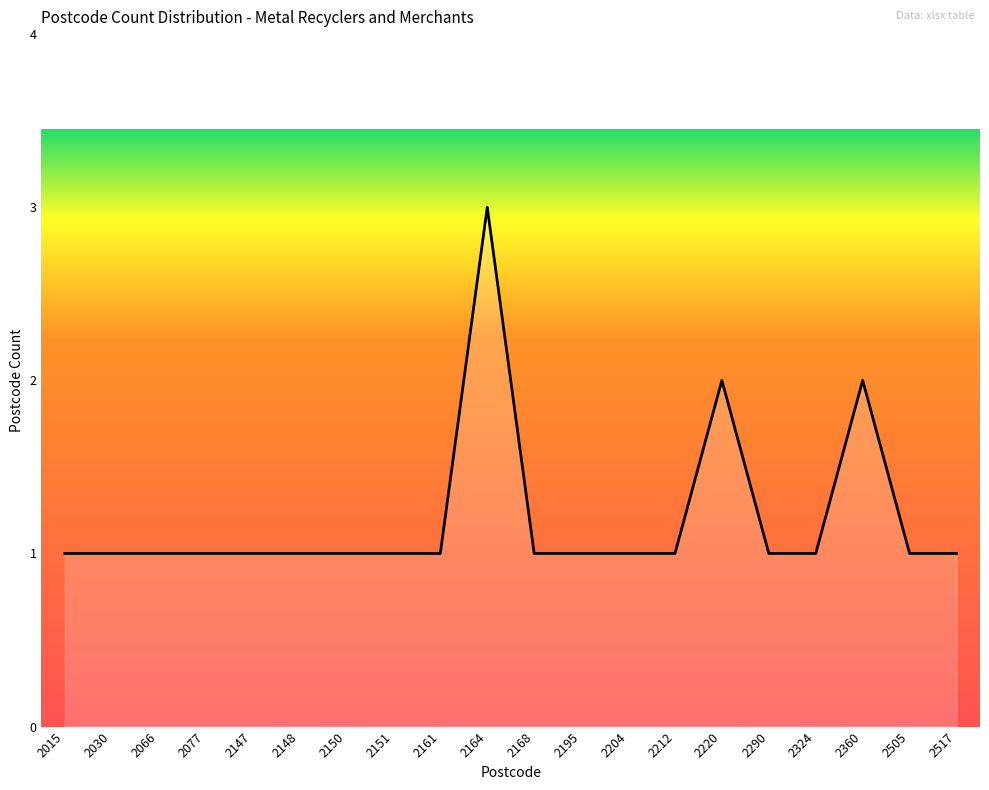

The value at 2324 is 2. True or false?

False